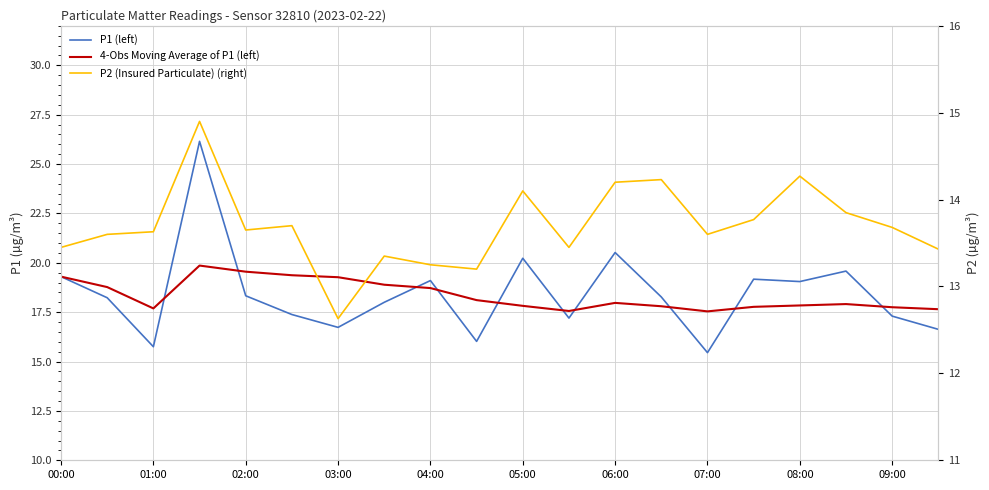

What is the spread (max minus min) of values at 19?

4.2